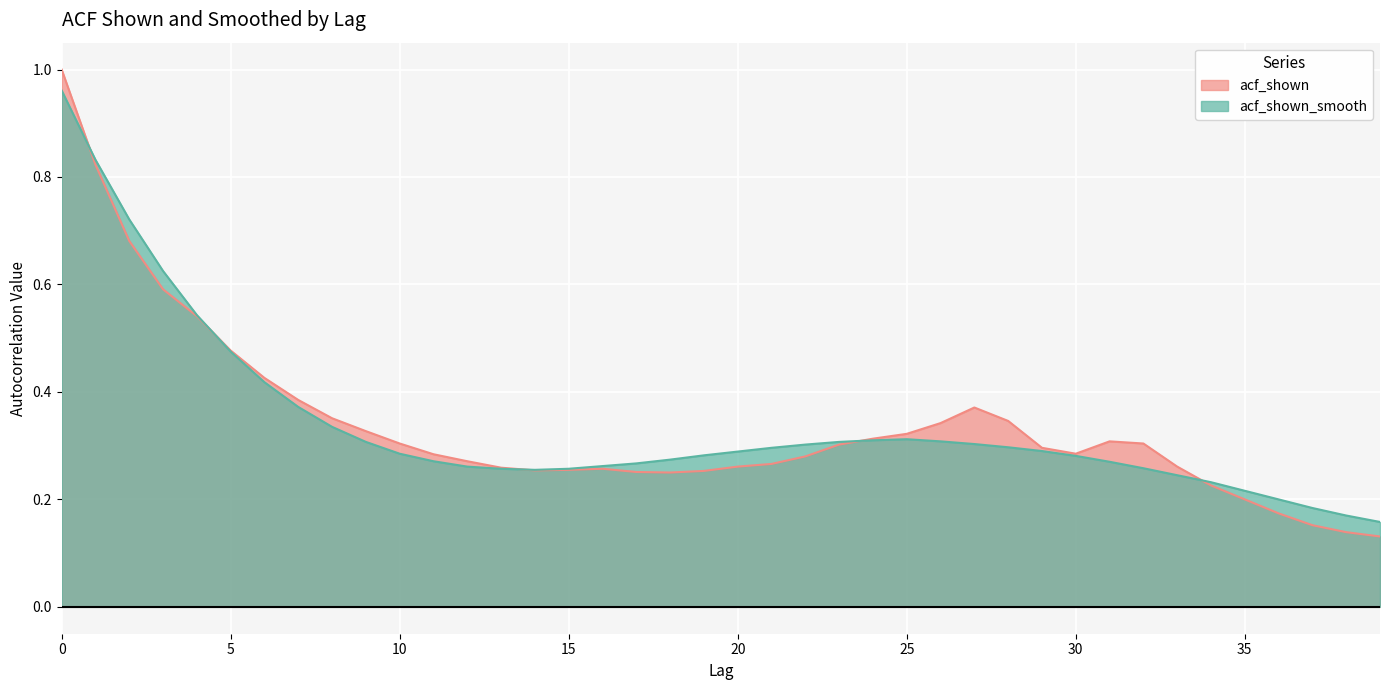

List the series in order of their overall mean, lowest first.

acf_shown_smooth, acf_shown